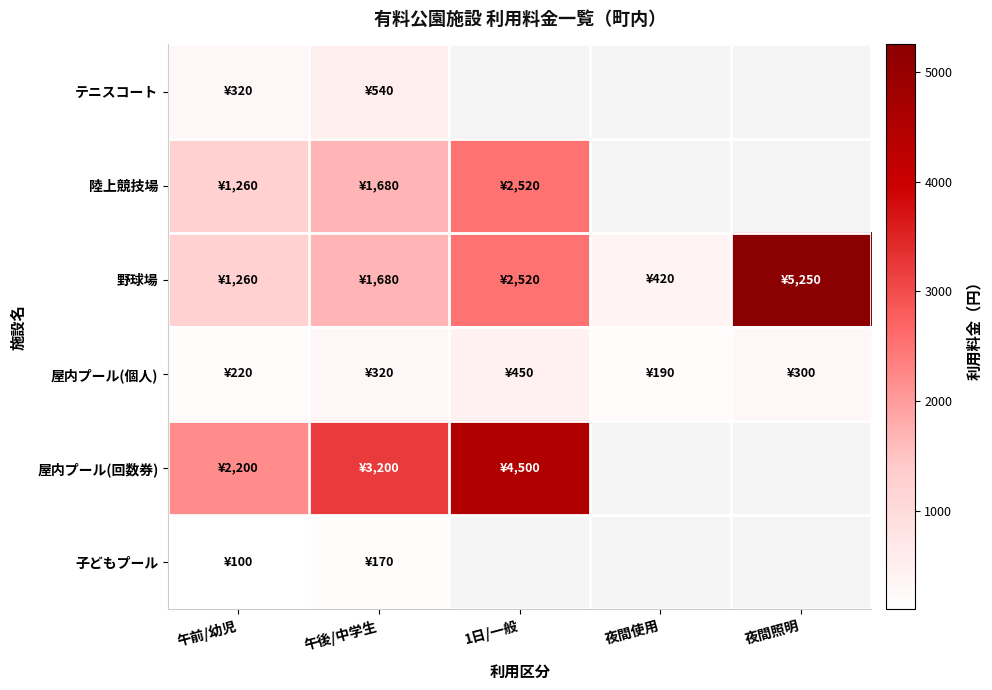

How many values in the 屋内プール(個人) series exceed 300?

2